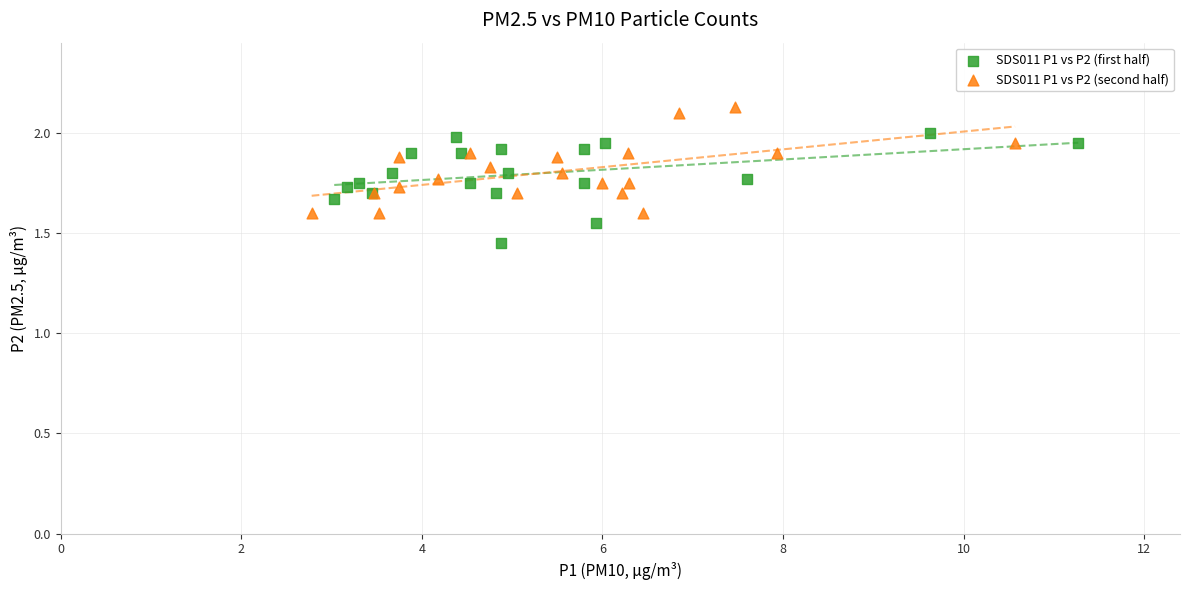

Which series reaches the maximum Y coordinate?

SDS011 P1 vs P2 (second half)